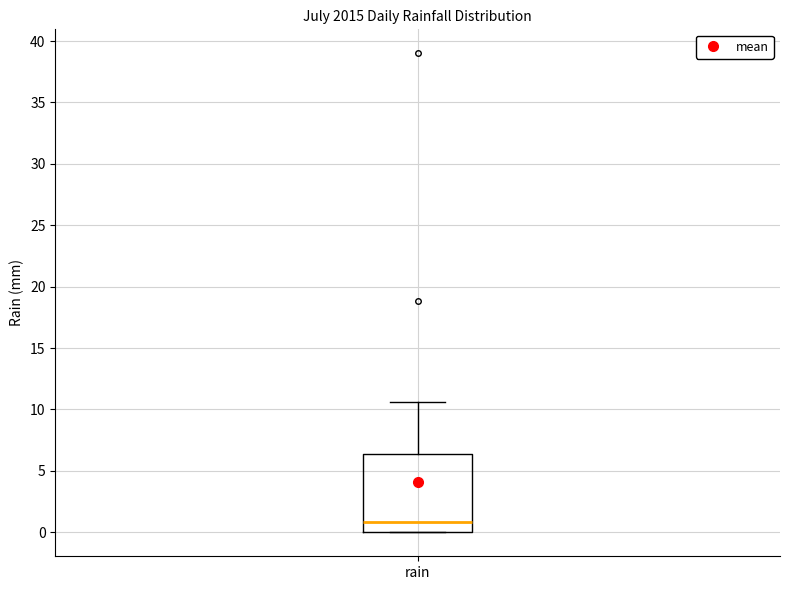

Transcribe this box plot: give where the median line is, the range the box spans, and where the two whiskers end, as read against the y-axis. The values are not printed on the chart, so give them approximately, as read against the axis.

median 1.0, box 0.0 to 6.5, whiskers 0.0 to 10.5